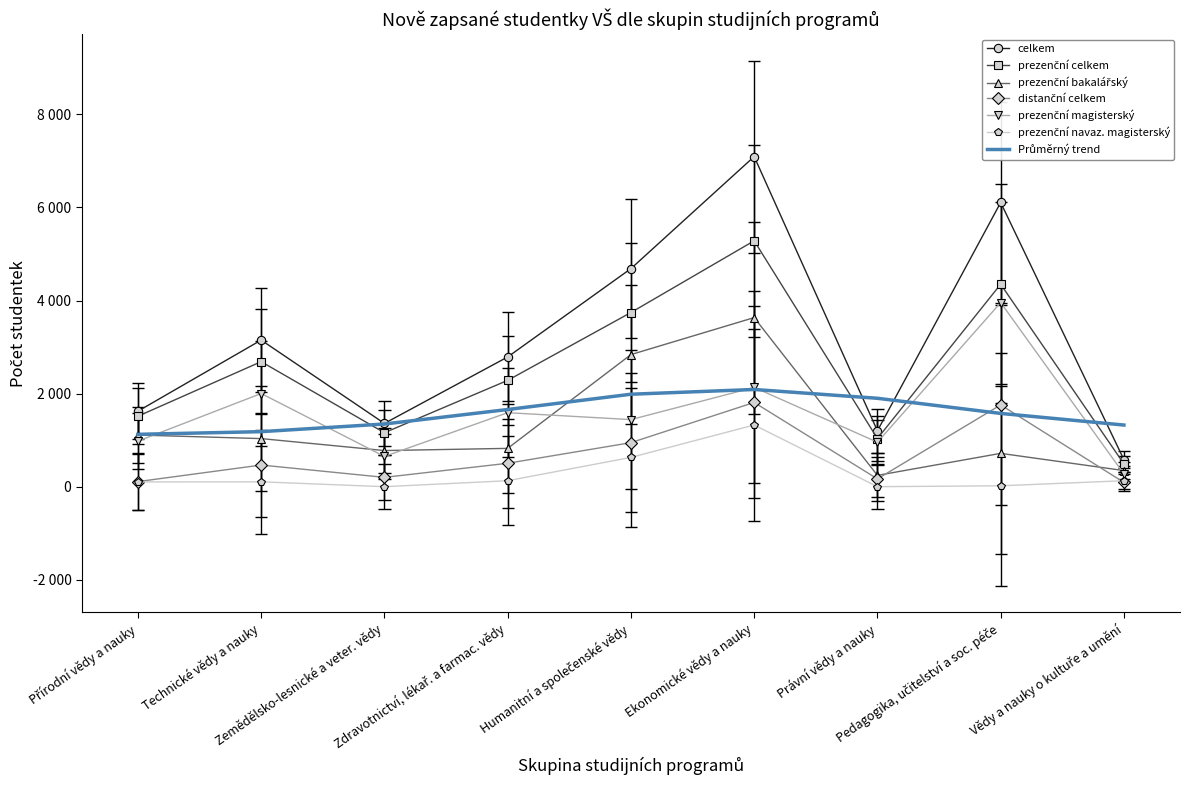

Reading left to right, transcribe all the data shown in this chart.

celkem: Přírodní vědy a nauky=1622	Technické vědy a nauky=3150	Zemědělsko-lesnické a veter. vědy=1359	Zdravotnictví, lékař. a farmac. vědy=2787	Humanitní a společenské vědy=4685	Ekonomické vědy a nauky=7093	Právní vědy a nauky=1201	Pedagogika, učitelství a soc. péče=6106	Vědy a nauky o kultuře a umění=580
prezenční celkem: Přírodní vědy a nauky=1514	Technické vědy a nauky=2686	Zemědělsko-lesnické a veter. vědy=1159	Zdravotnictví, lékař. a farmac. vědy=2284	Humanitní a společenské vědy=3742	Ekonomické vědy a nauky=5283	Právní vědy a nauky=1034	Pedagogika, učitelství a soc. péče=4350	Vědy a nauky o kultuře a umění=489
prezenční bakalářský: Přírodní vědy a nauky=1110	Technické vědy a nauky=1033	Zemědělsko-lesnické a veter. vědy=776	Zdravotnictví, lékař. a farmac. vědy=823	Humanitní a společenské vědy=2838	Ekonomické vědy a nauky=3633	Právní vědy a nauky=243	Pedagogika, učitelství a soc. péče=716	Vědy a nauky o kultuře a umění=346
distanční celkem: Přírodní vědy a nauky=109	Technické vědy a nauky=465	Zemědělsko-lesnické a veter. vědy=200	Zdravotnictví, lékař. a farmac. vědy=503	Humanitní a společenské vědy=946	Ekonomické vědy a nauky=1810	Právní vědy a nauky=167	Pedagogika, učitelství a soc. péče=1757	Vědy a nauky o kultuře a umění=91
prezenční magisterský: Přírodní vědy a nauky=978	Technické vědy a nauky=2002	Zemědělsko-lesnické a veter. vědy=649	Zdravotnictví, lékař. a farmac. vědy=1590	Humanitní a společenské vědy=1441	Ekonomické vědy a nauky=2133	Právní vědy a nauky=955	Pedagogika, učitelství a soc. péče=3955	Vědy a nauky o kultuře a umění=274
prezenční navaz. magisterský: Přírodní vědy a nauky=102	Technické vědy a nauky=104	Zemědělsko-lesnické a veter. vědy=0	Zdravotnictví, lékař. a farmac. vědy=128	Humanitní a společenské vědy=629	Ekonomické vědy a nauky=1325	Právní vědy a nauky=0	Pedagogika, učitelství a soc. péče=19	Vědy a nauky o kultuře a umění=128